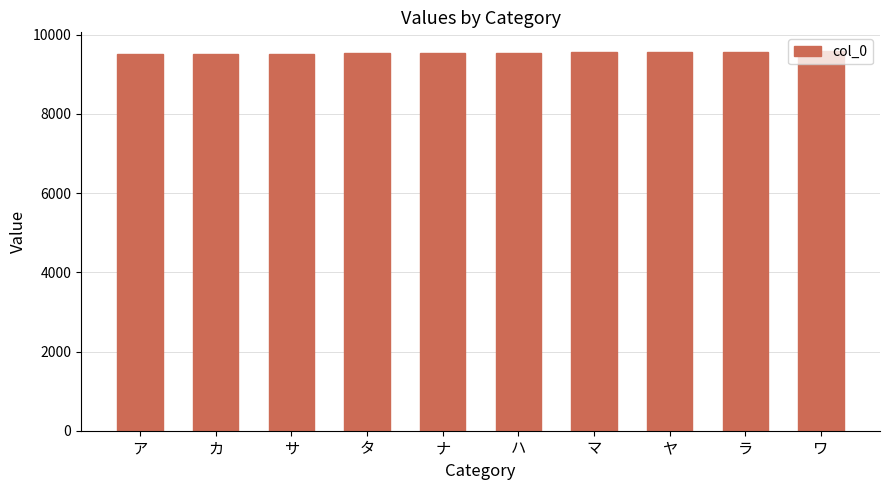

What is the sum of all values?

95474